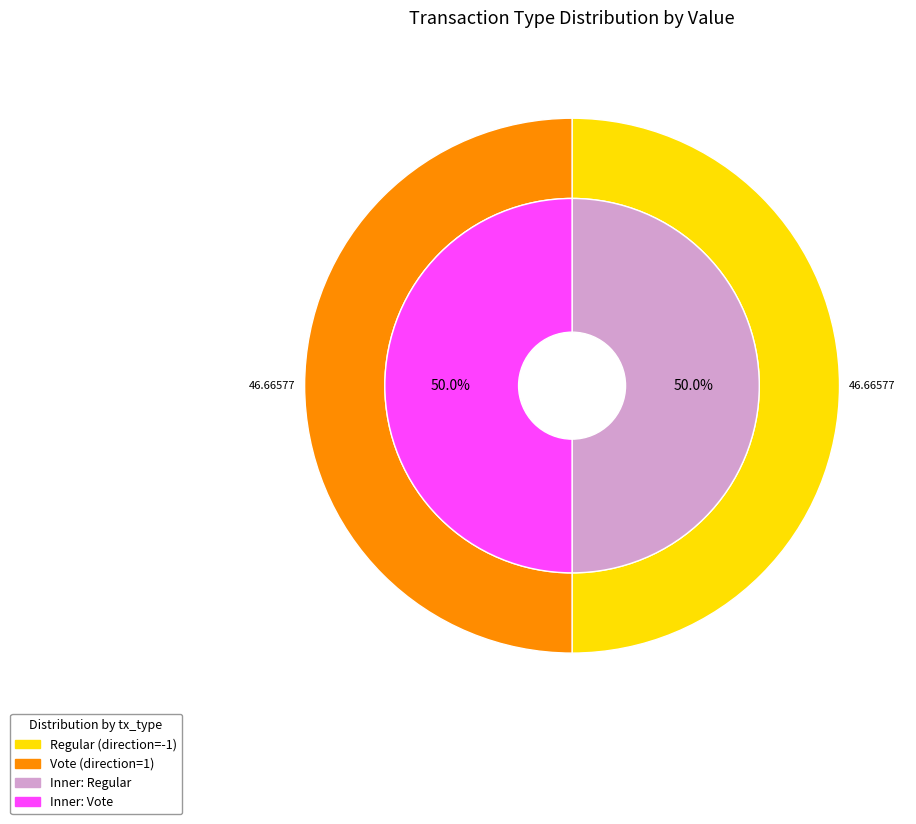

Rank the categories by value from lowest to highest.

Regular, Vote